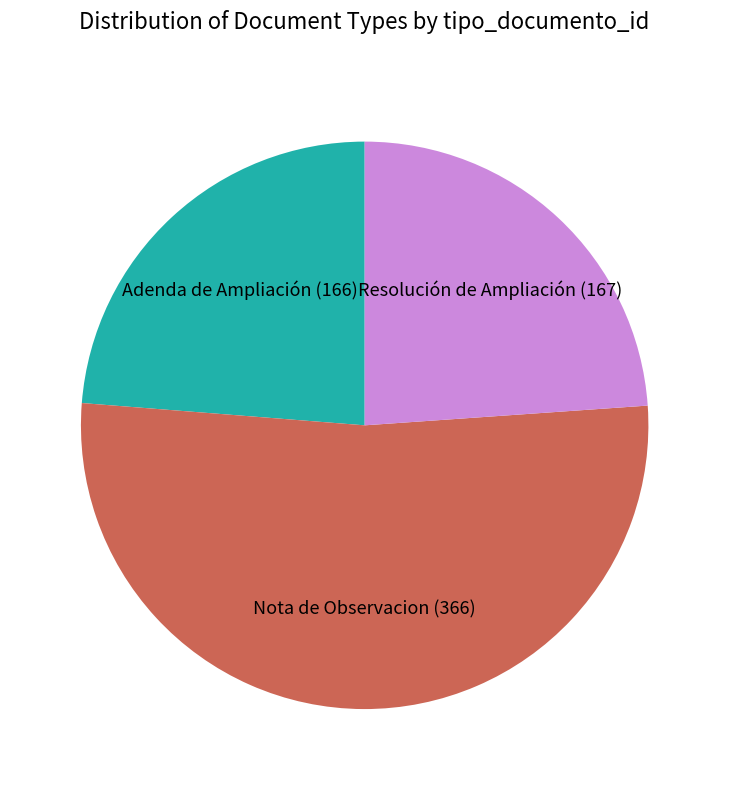

True or false: Nota de Observacion accounts for 52% of the total.

True